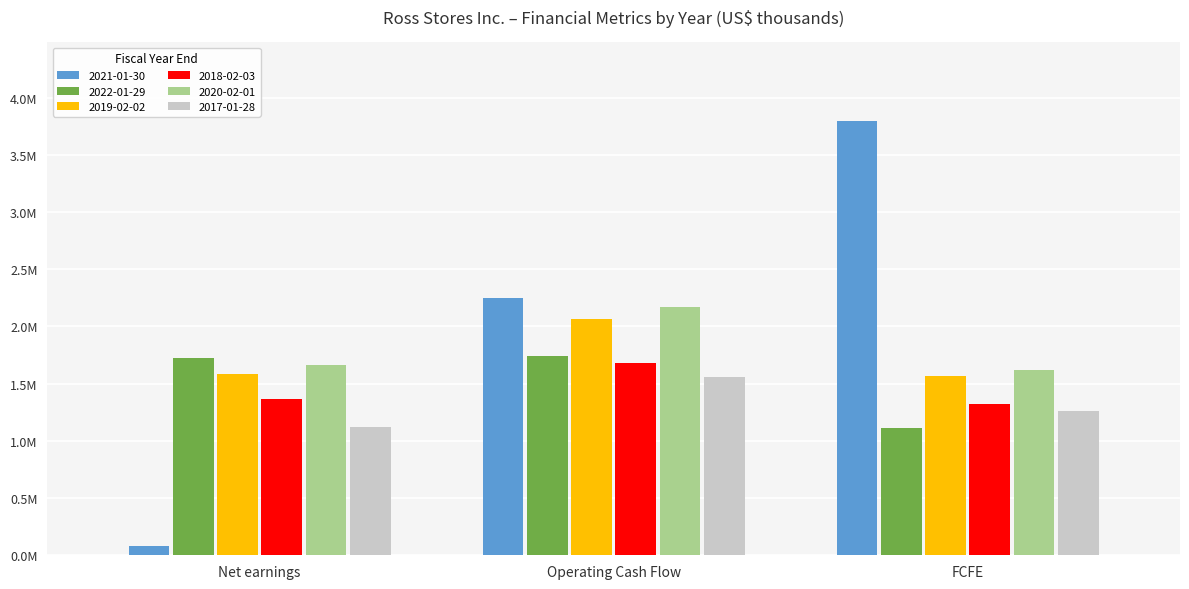

Does the chart contain any negative values?

No